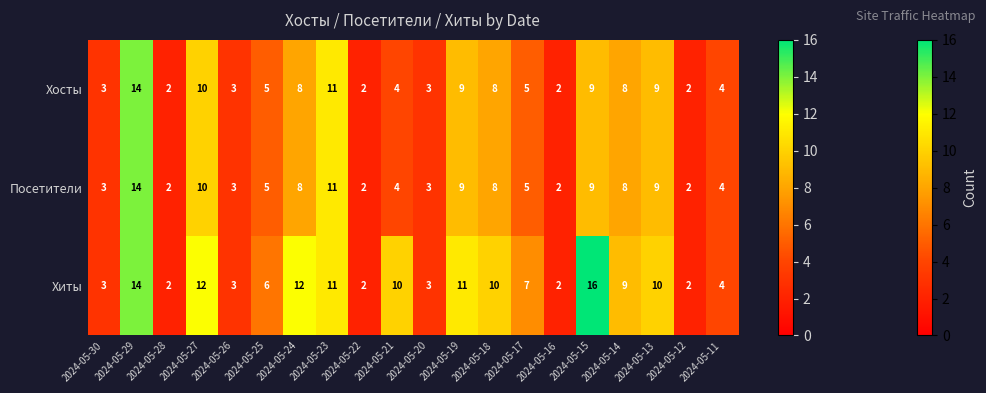

Where is Хиты nearest to the value 9?

2024-05-14